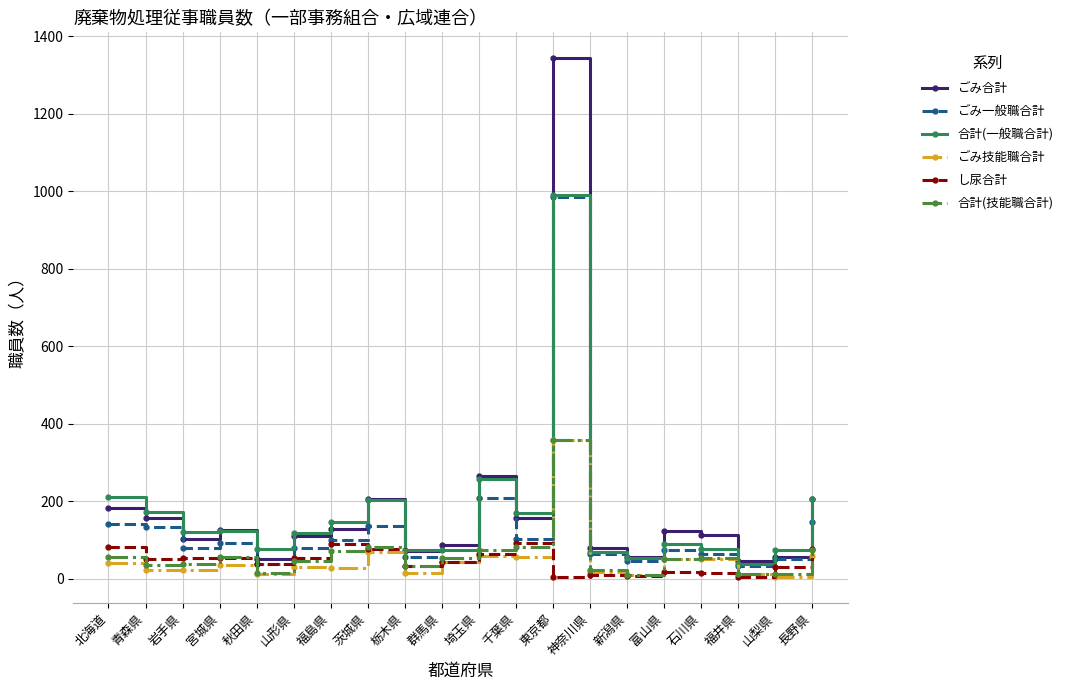

True or false: ごみ合計 has a value of 266 at 埼玉県.

True